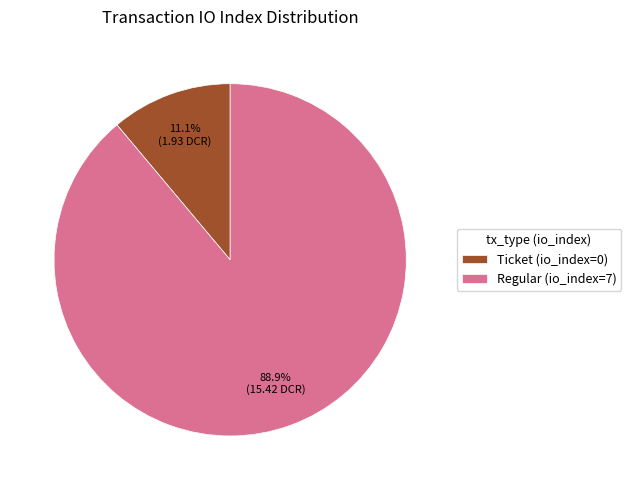

To the nearest percent, what is the combined percentage of Regular (io_index=7) and Ticket (io_index=0)?

100%